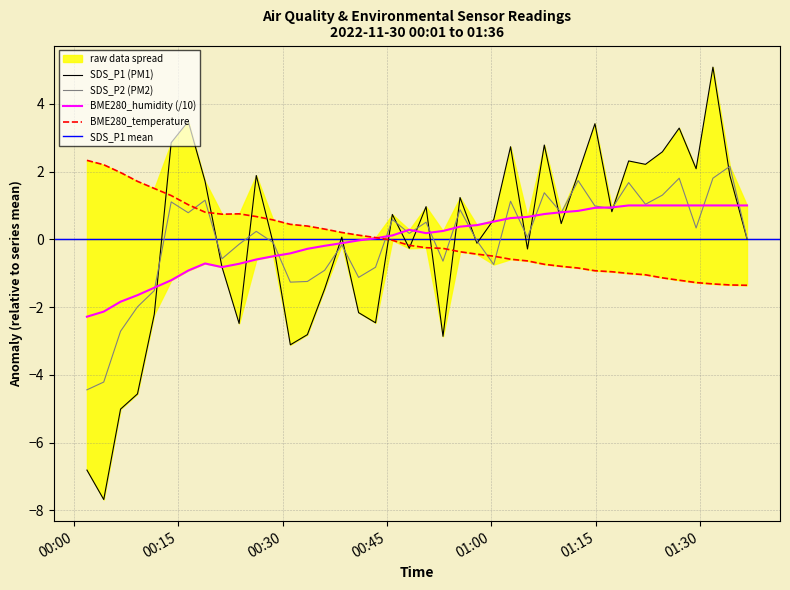

Which series has the largest range (max minus min)?

SDS_P1